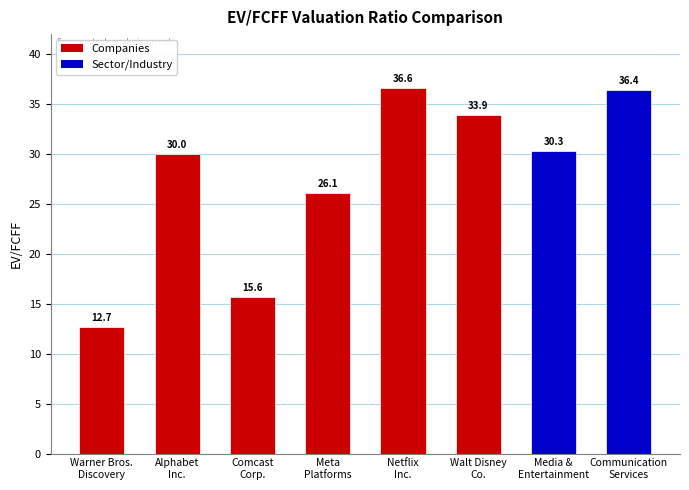

How many data points does each series have?

8